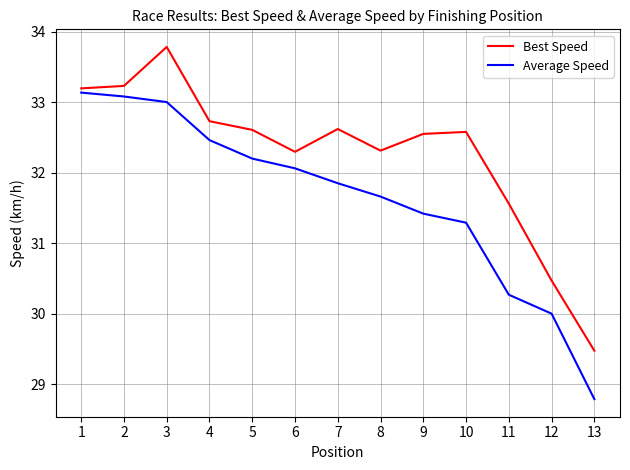

Is the value of Best Speed at 13 greater than the value of Average Speed at 3?

No